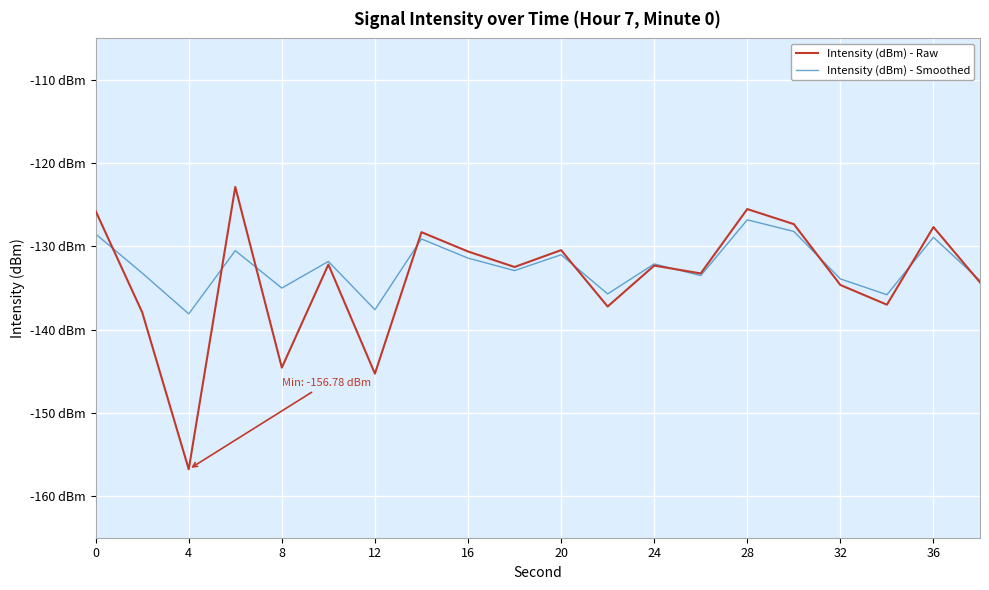

What are all the series names shown in the legend?

Intensity (dBm) - Raw, Intensity (dBm) - Smoothed